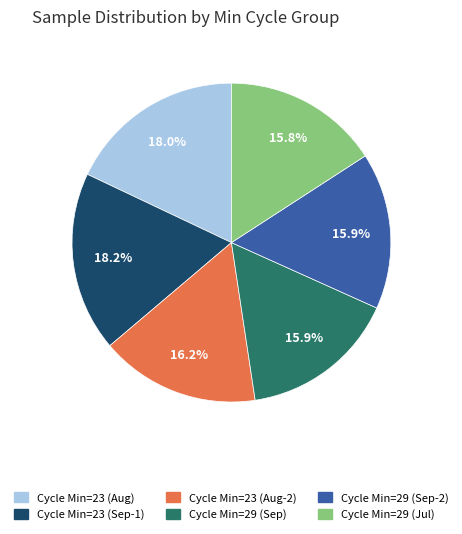

Is there a majority slice in this chart?

No